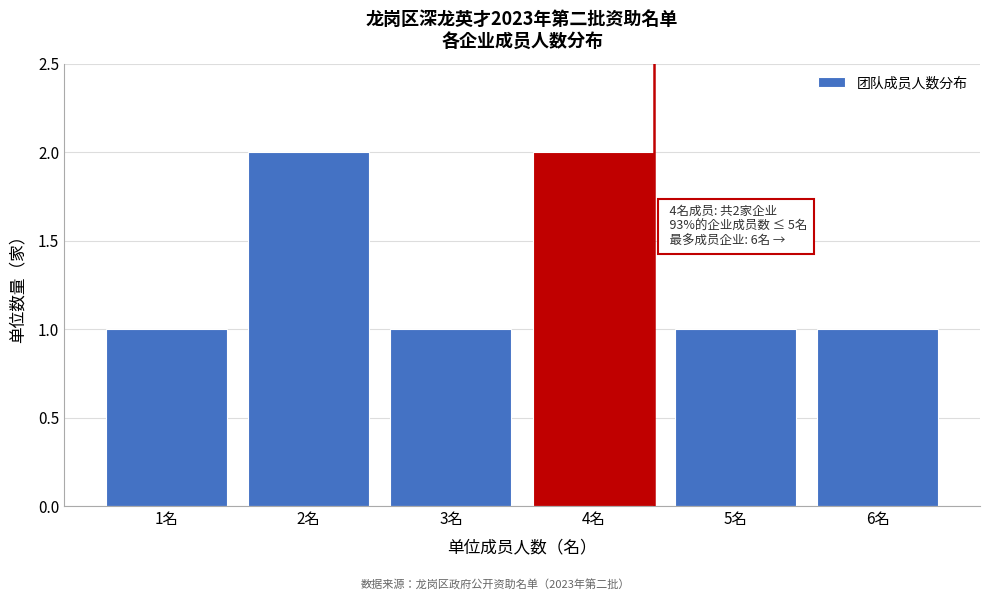

Reading left to right, transcribe all the data shown in this chart.

1名=1	2名=2	3名=1	4名=2	5名=1	6名=1